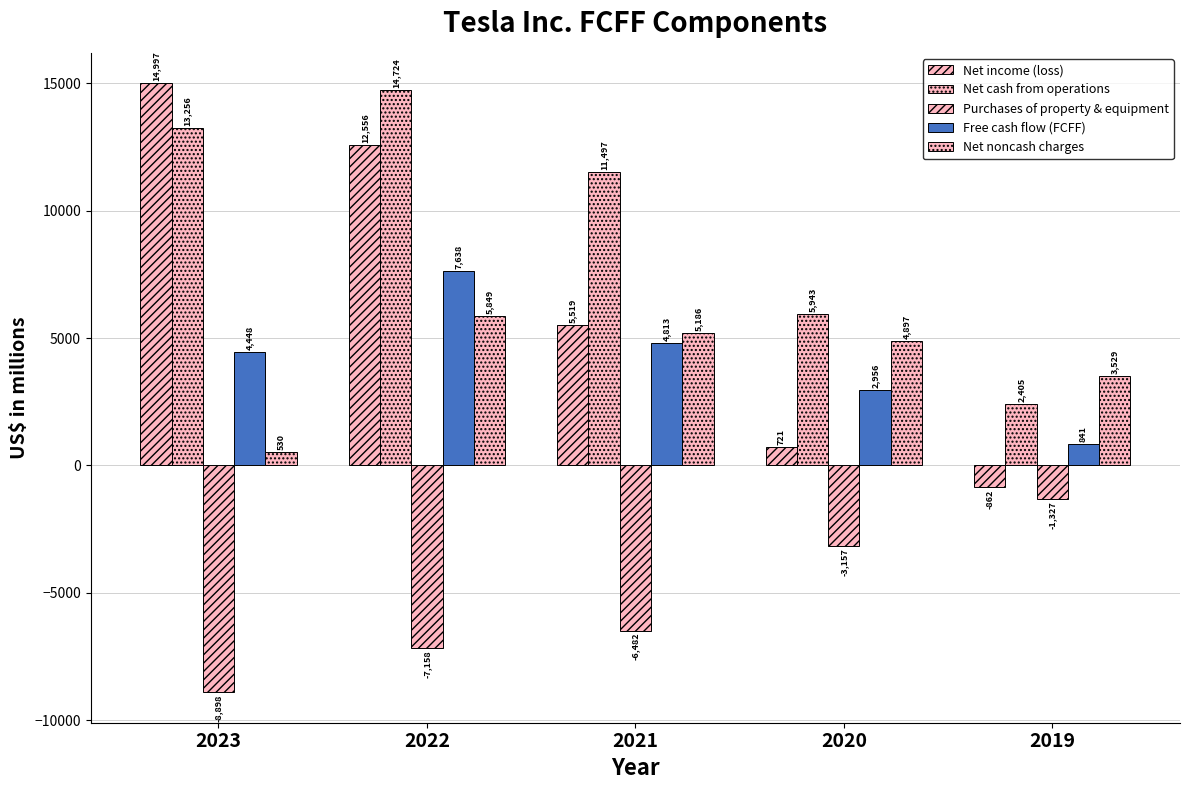

How many distinct data groups are displayed?

5